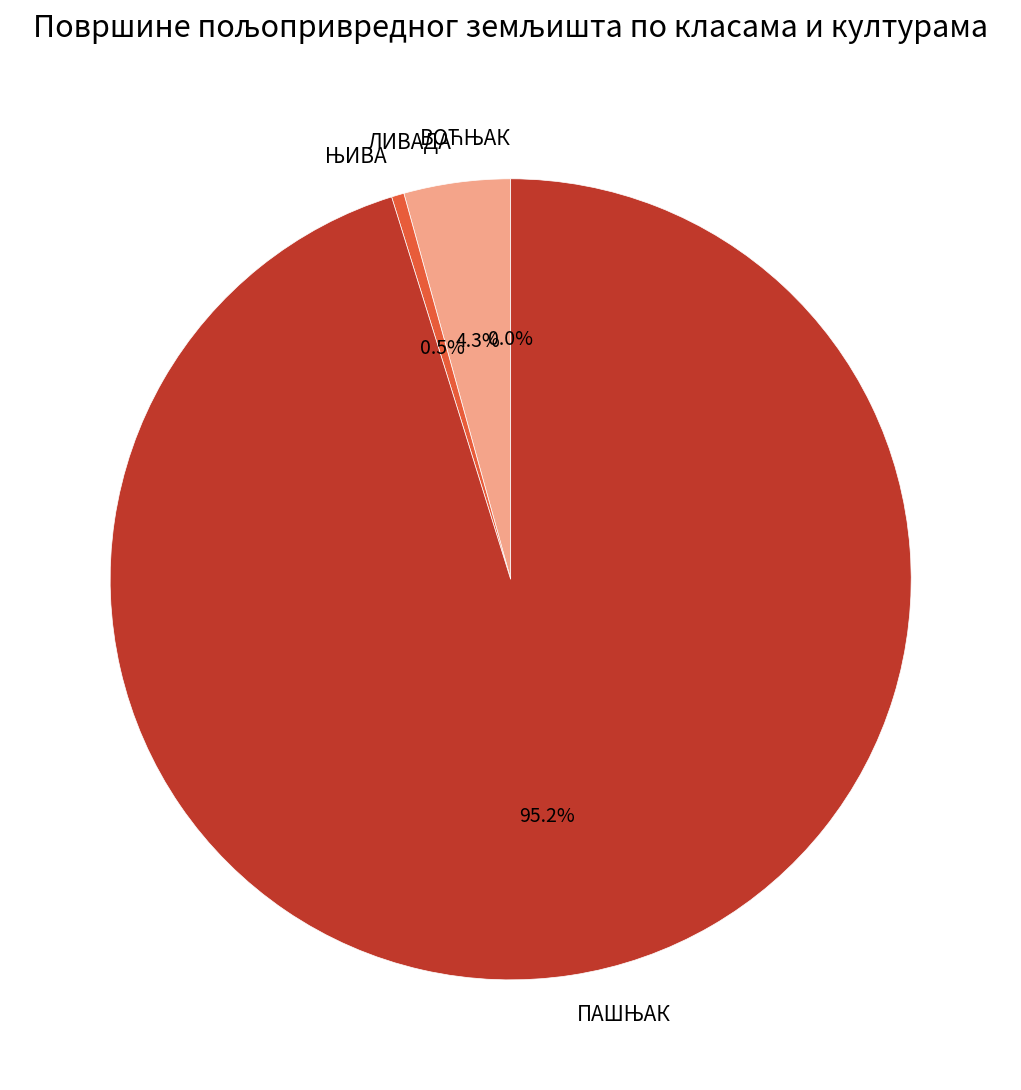

To the nearest percent, what is the average slice percentage?

25%